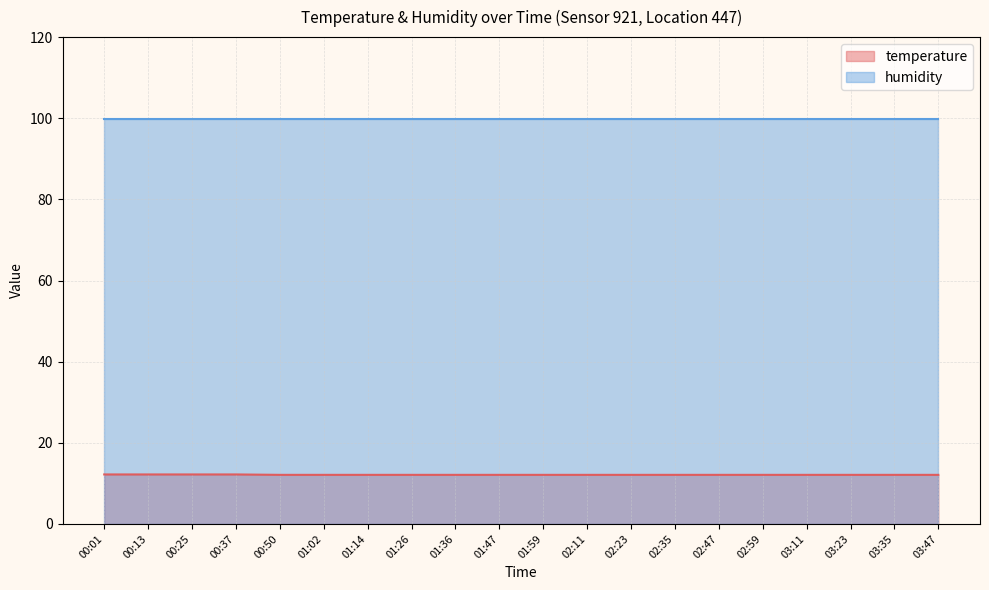

List the labels in order of value, largest first.

00:01, 00:13, 00:25, 00:37, 00:50, 01:02, 01:14, 01:26, 01:36, 01:47, 01:59, 02:11, 02:23, 02:35, 02:47, 02:59, 03:11, 03:23, 03:35, 03:47